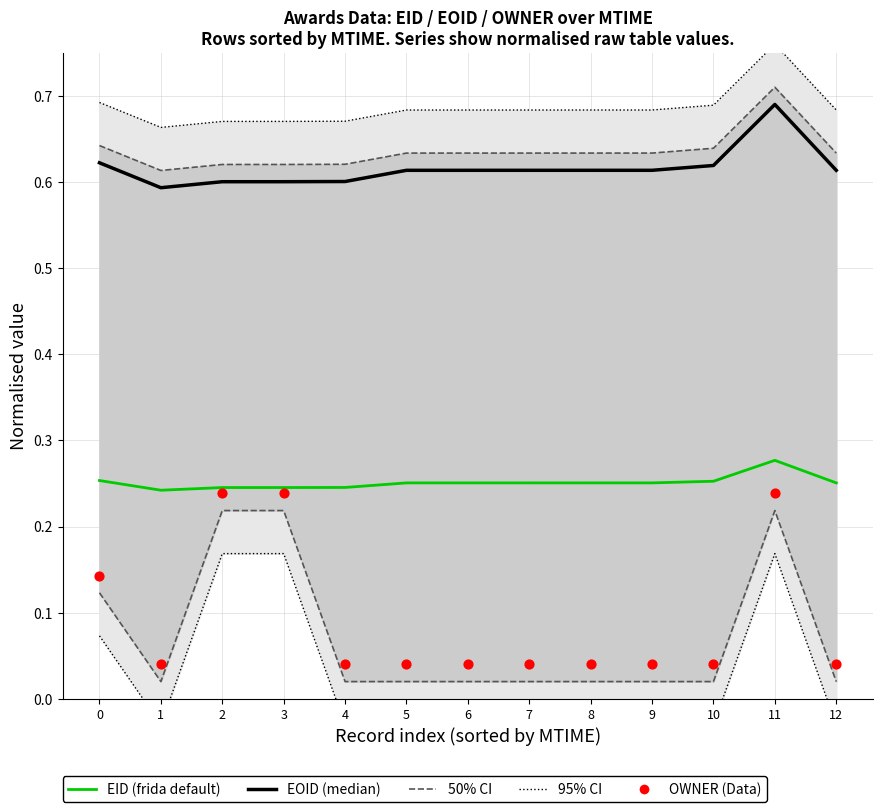

At how many categories does at least one series exceed 0?

13